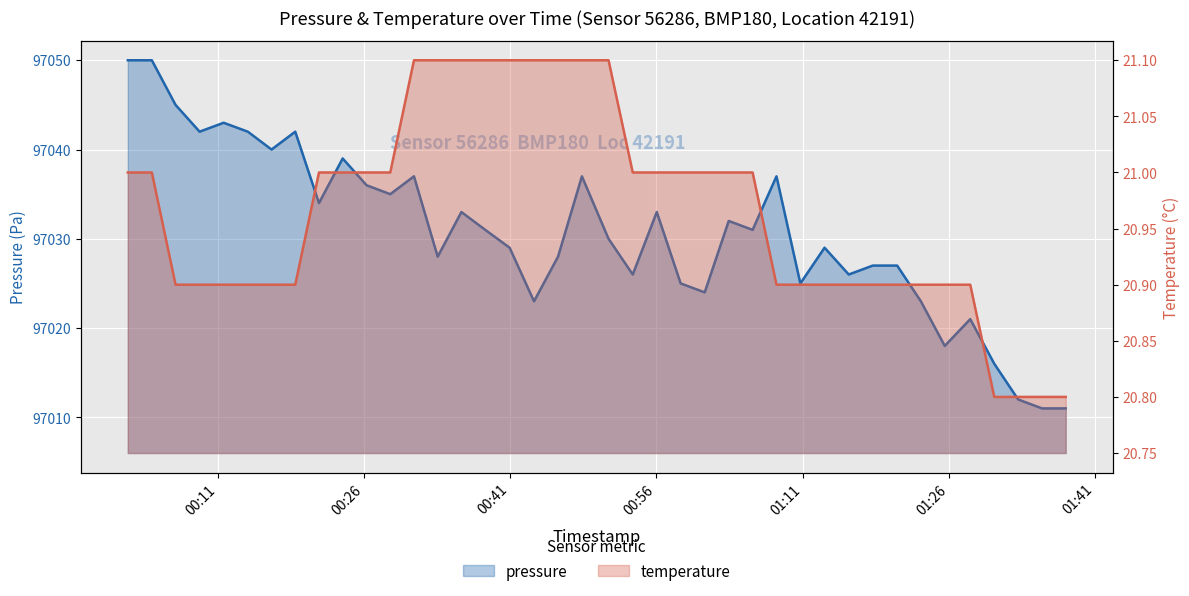

True or false: pressure has a value of 97023.0 at 17.

True